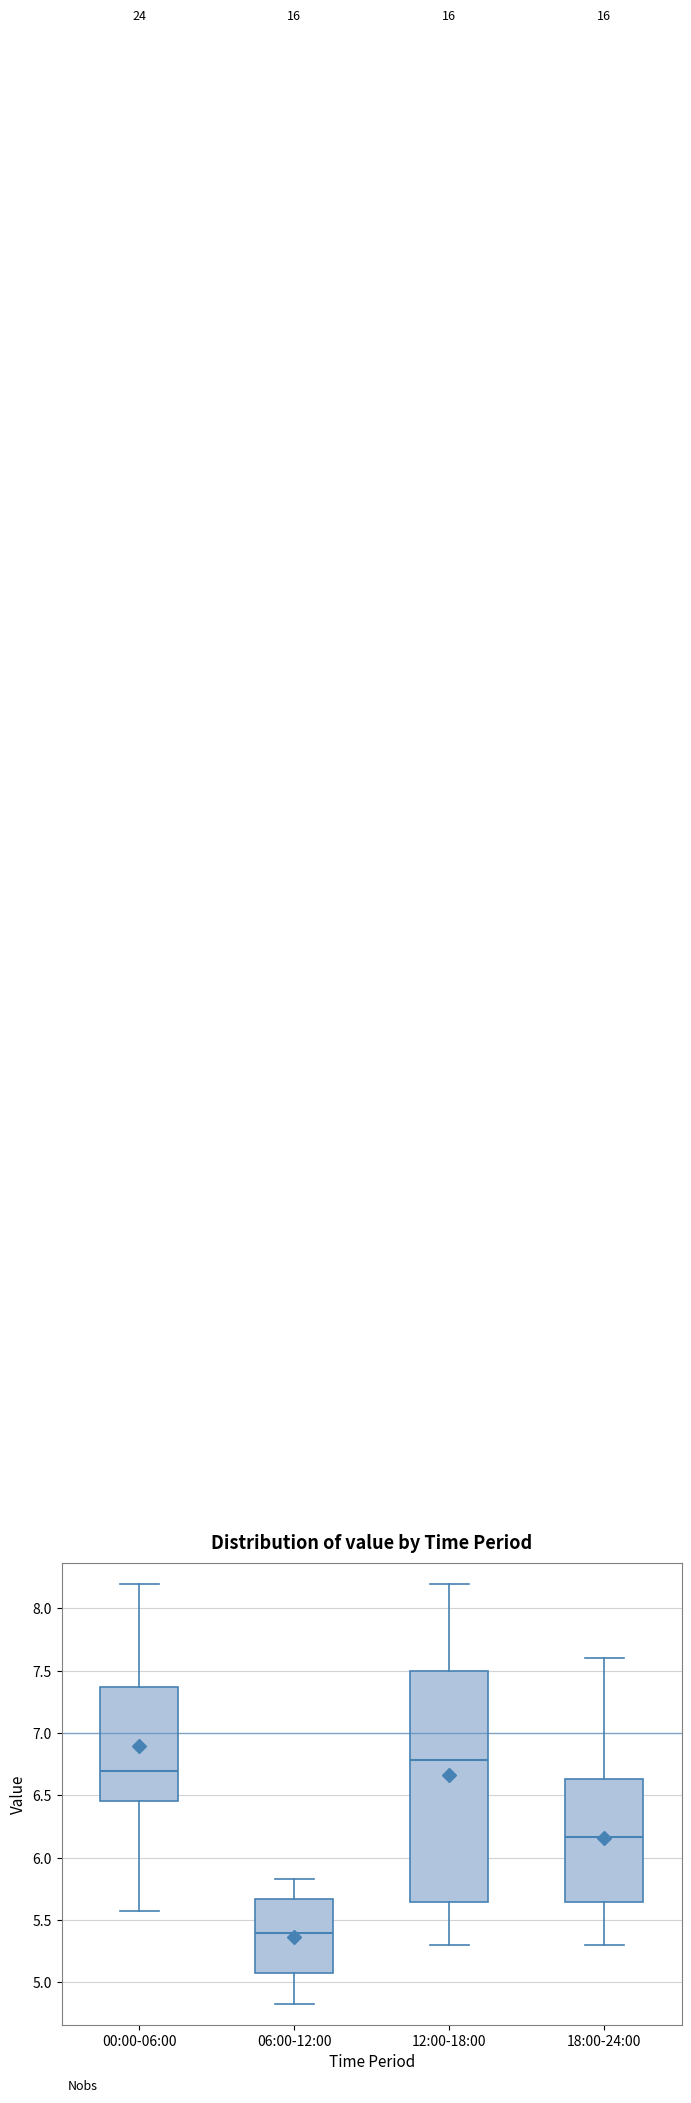

Where is the lower edge of the box for 00:00-06:00 on the y-axis? The values are not printed on the chart, so give them approximately, as read against the axis.

6.45